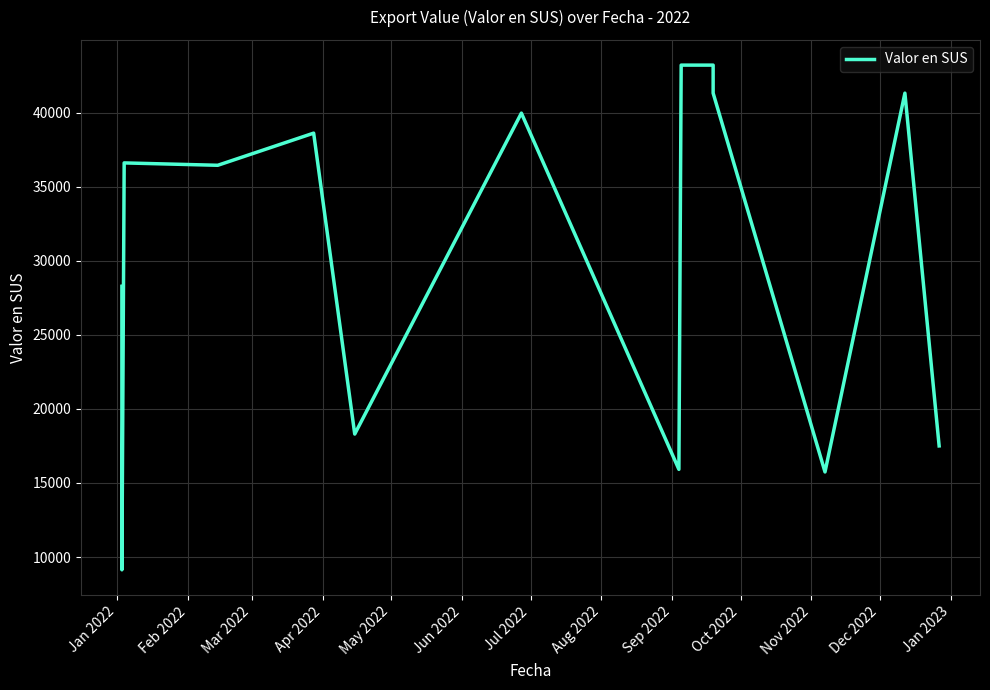

True or false: the data has more than 1 interior local peaks.

True